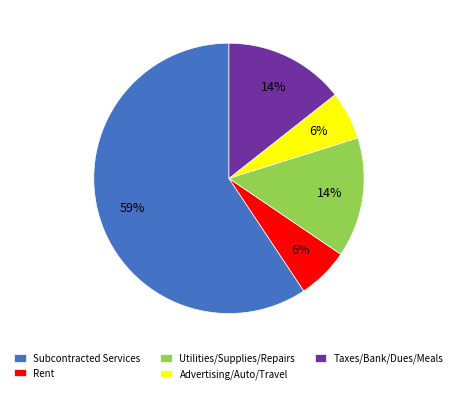

Count the number of slices in the pie.

5